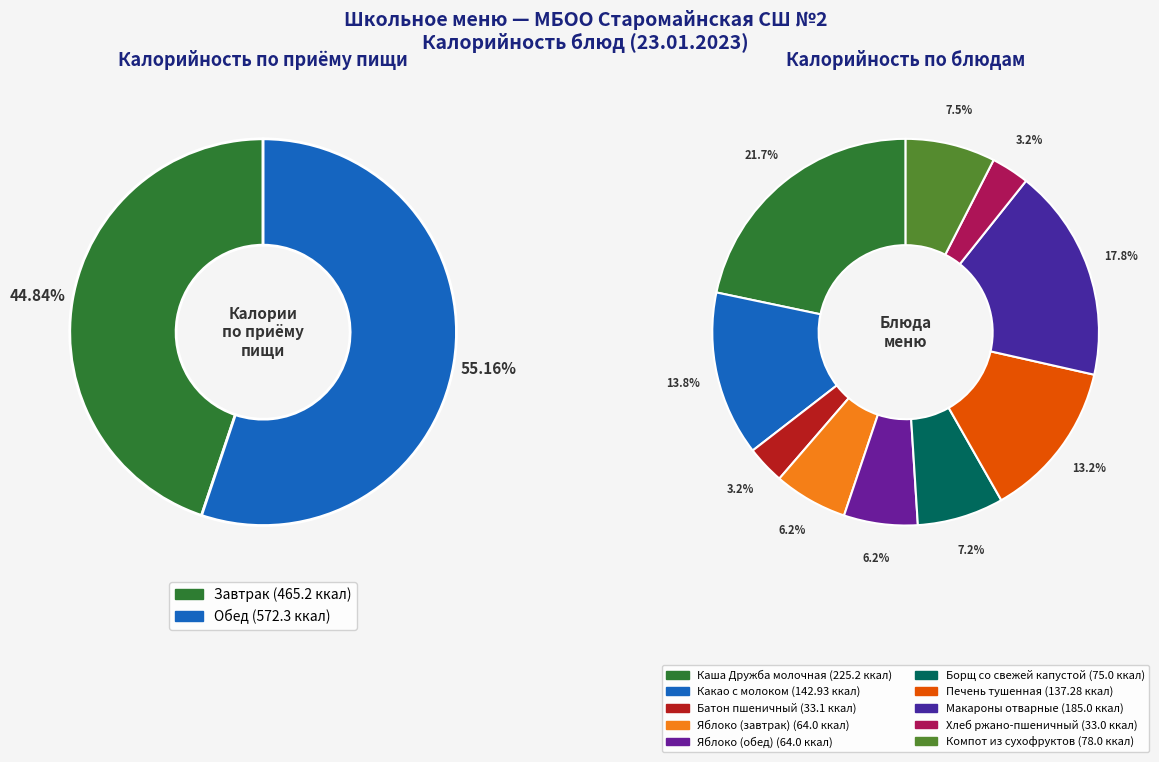

What is the smallest slice in the pie chart?

Хлеб ржано-пшеничный